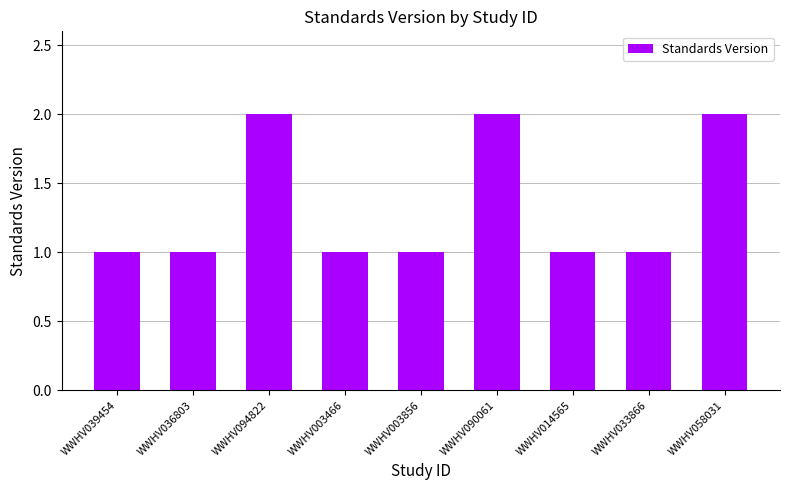

Which has a higher value, WWHV039454 or WWHV094822?

WWHV094822